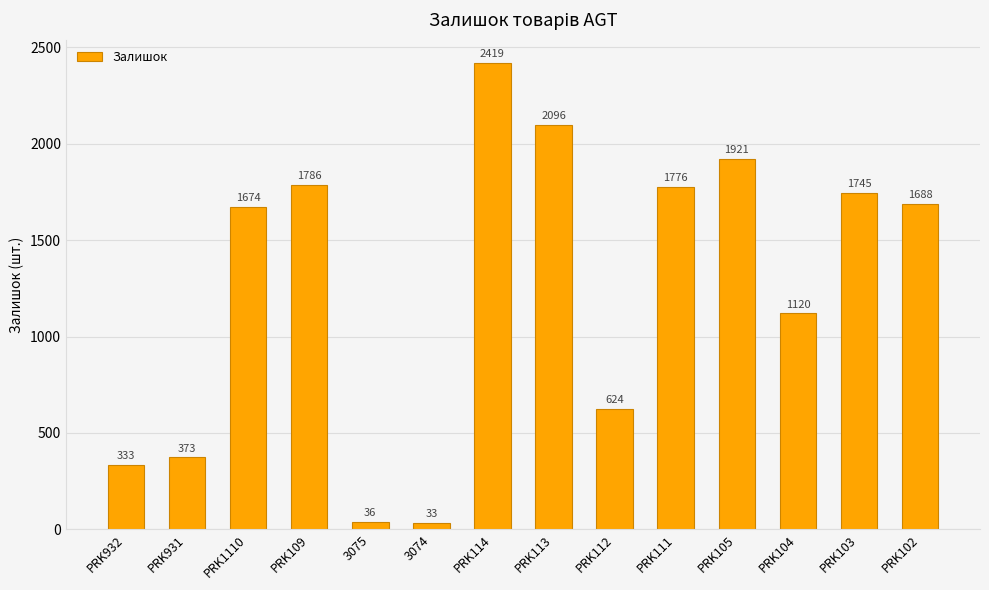

At which label does the data first exceed 1688?

PRK109